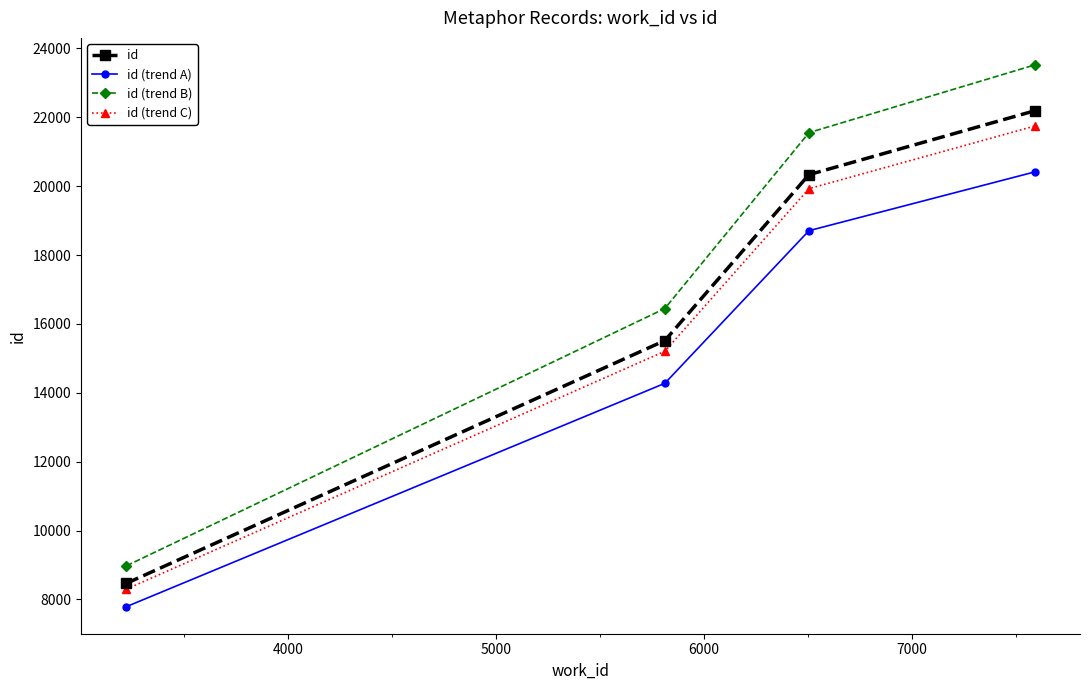

How many values in the id (trend C) series are below 19926?

2